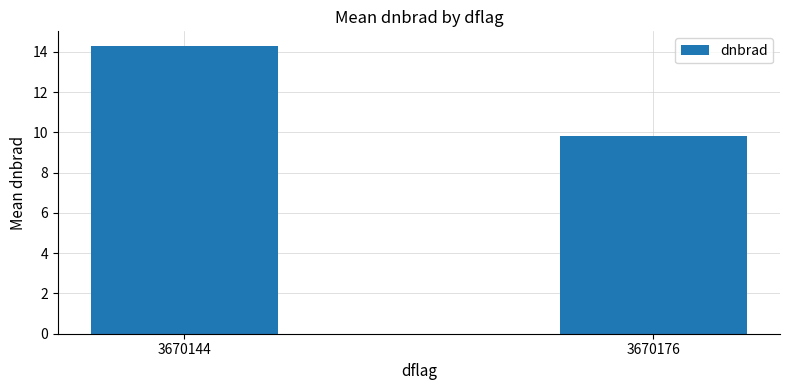

Where does the data first go above 14?

3670144